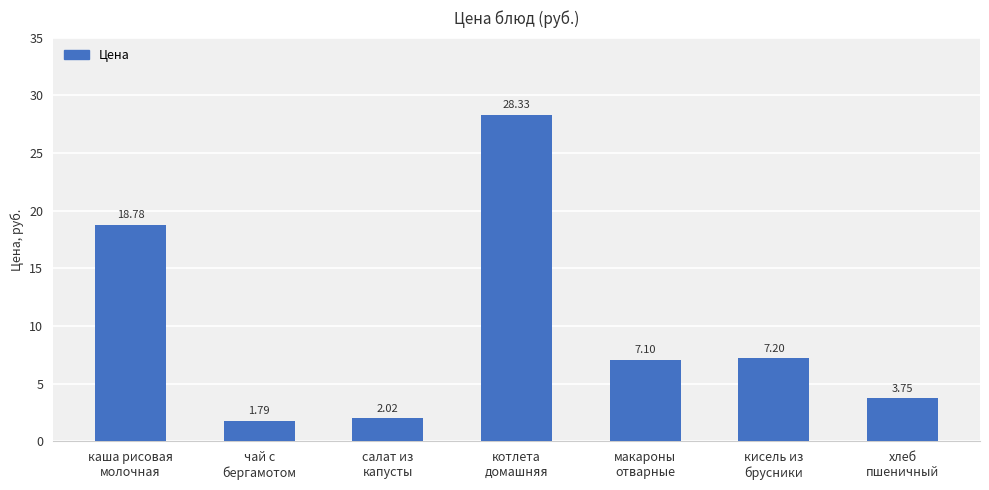

What is the difference between the maximum and second lowest values?

26.3